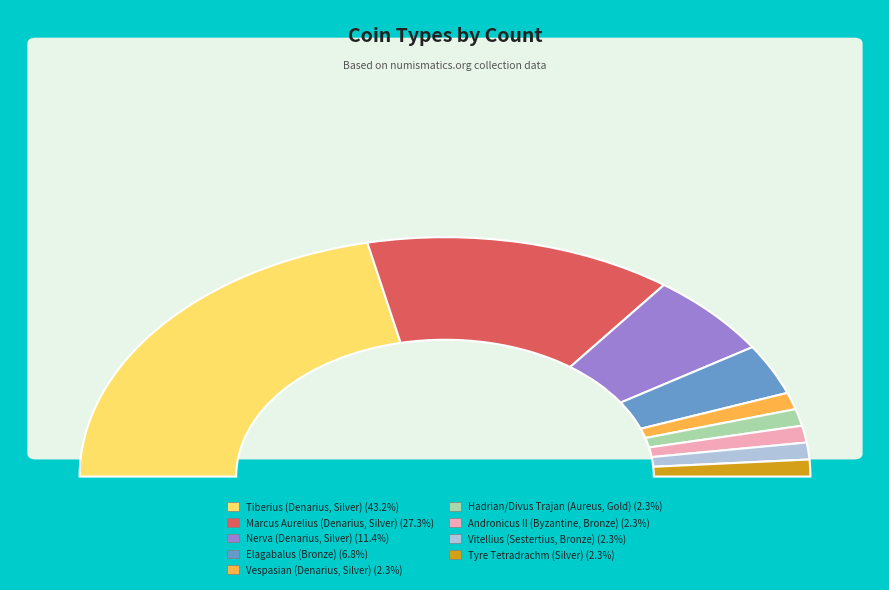

Between Hadrian/Divus Trajan (Aureus, Gold) and Marcus Aurelius (Denarius, Silver), which is larger?

Marcus Aurelius (Denarius, Silver)